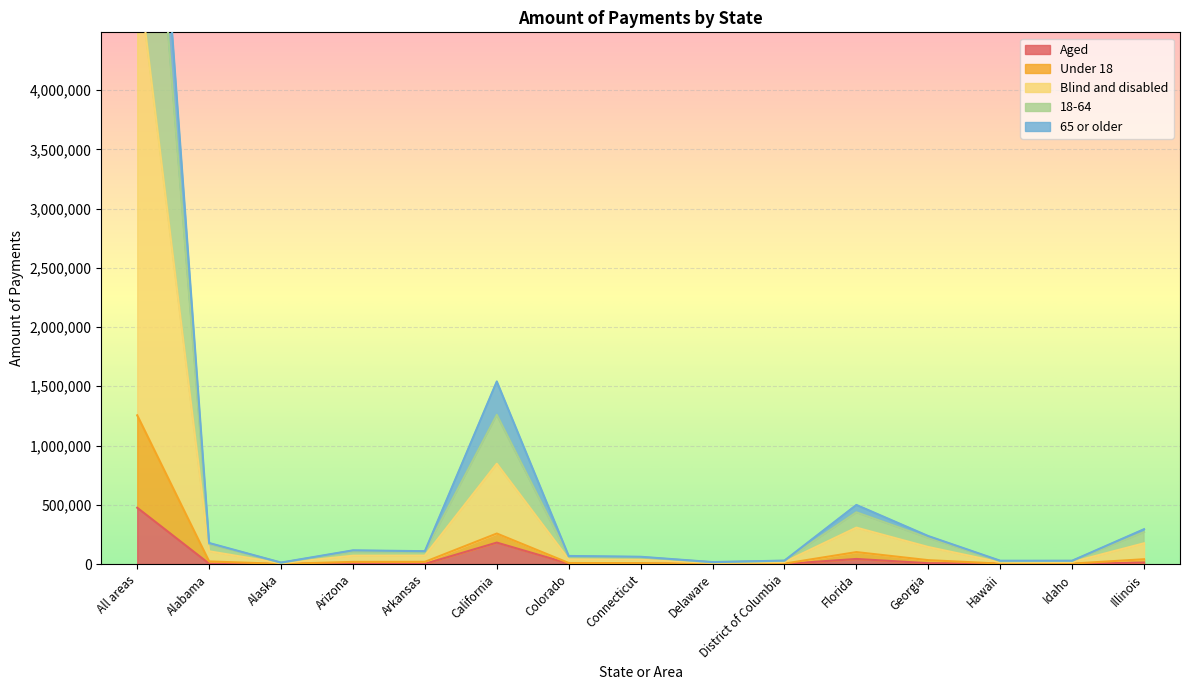

True or false: Blind and disabled and Total cross at least once.

False